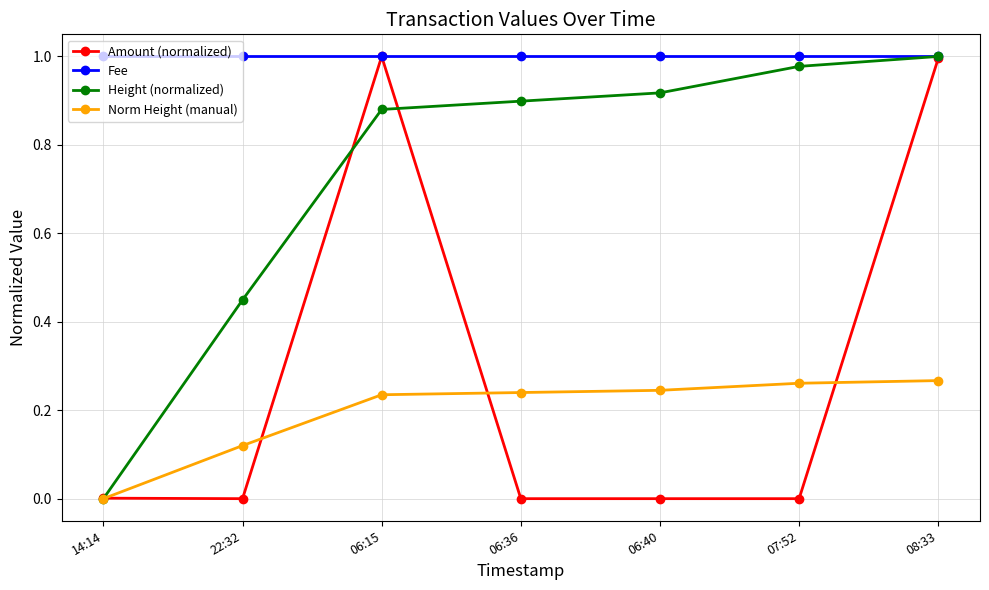

What is the label of the 1st point from the right?

08:33